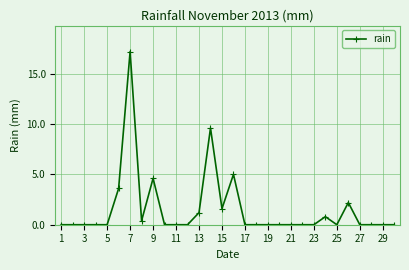

True or false: the data has more than 2 interior local peaks.

True